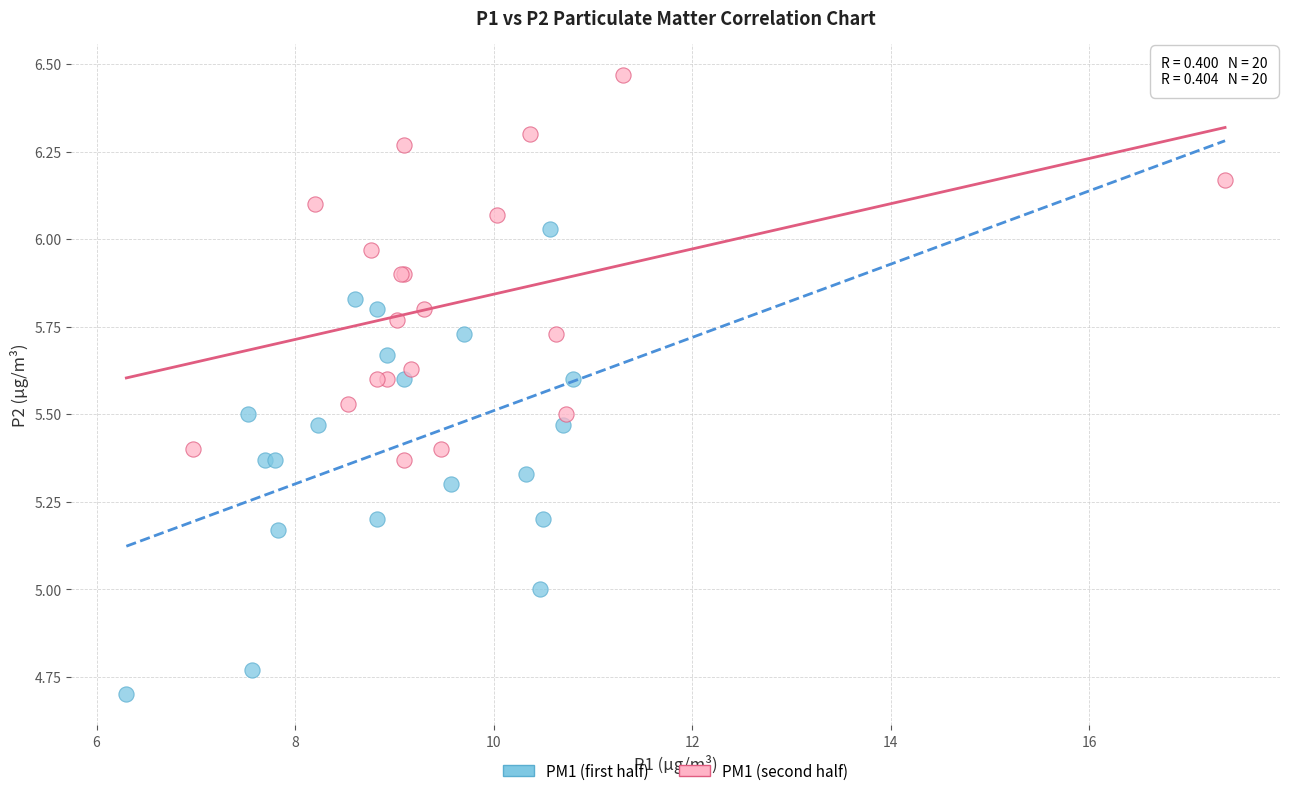

Which series has the largest Y range (max minus min)?

PM1 (first half)